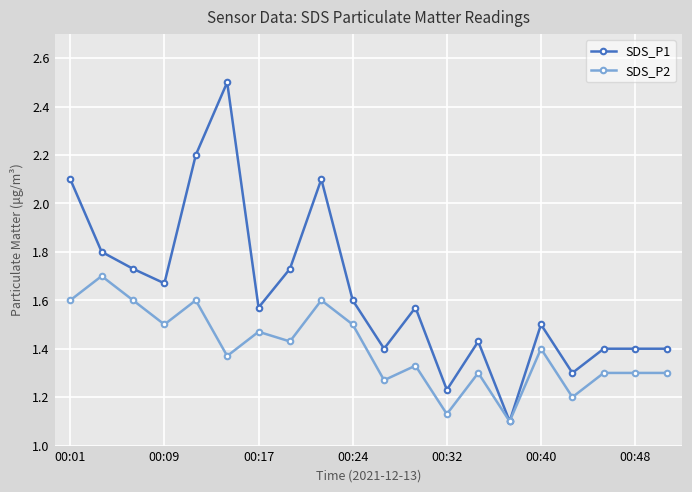

True or false: SDS_P2 has more than 2 points higher than both neighbors.

True